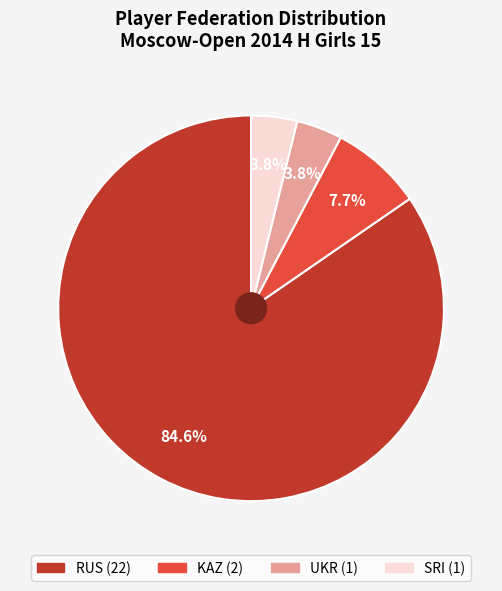

Do KAZ and RUS together represent more than half of the pie?

Yes